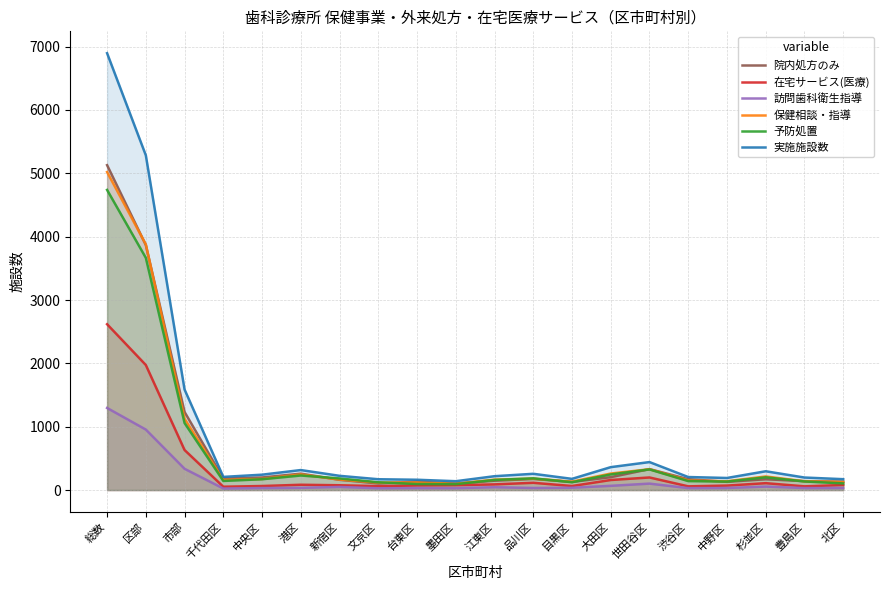

True or false: 保健相談・指導 and 在宅サービス(医療) intersect in this chart.

False